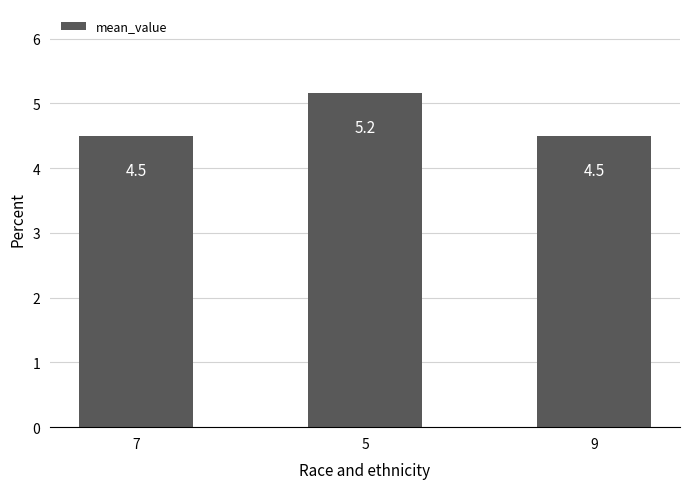

Reading right to left, transcribe all the data shown in this chart.

4.5	5.2	4.5